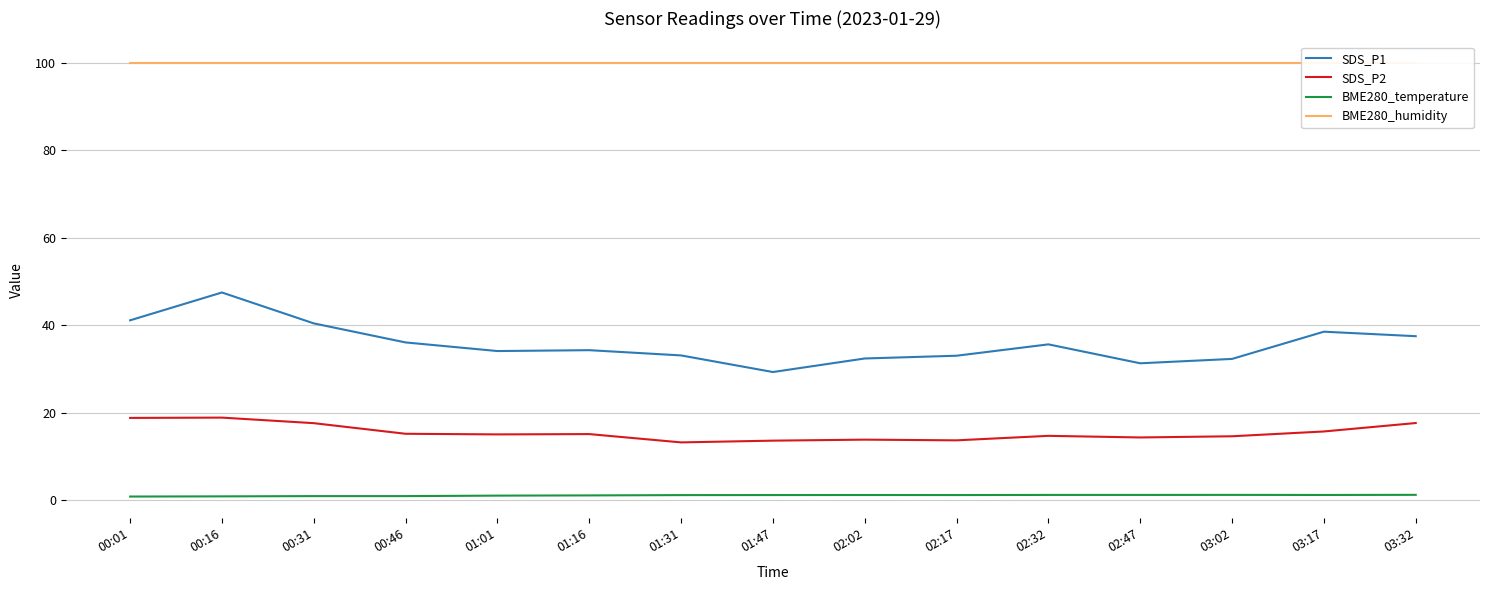

What is the minimum value for SDS_P2?

13.2